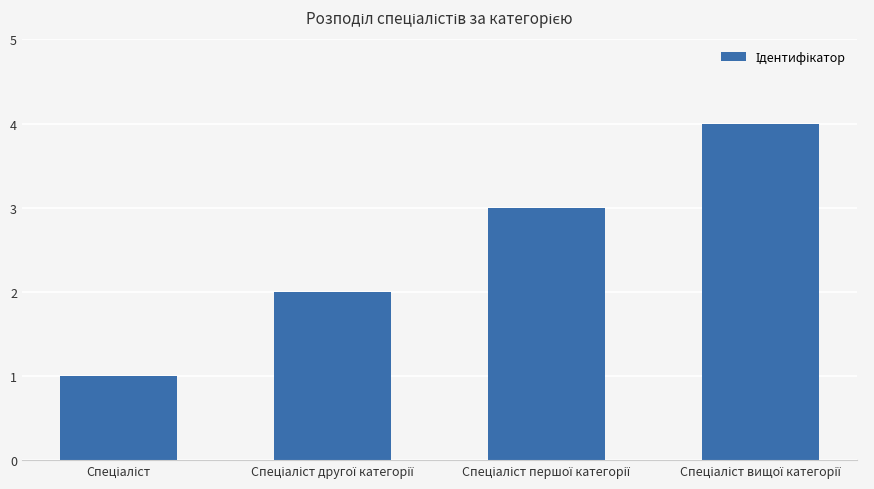

What is the difference between the maximum and second lowest values?

2